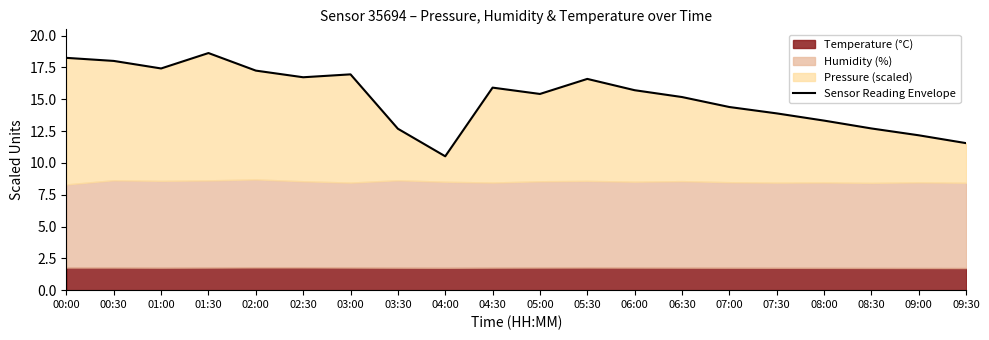

What is the average value?

15.2